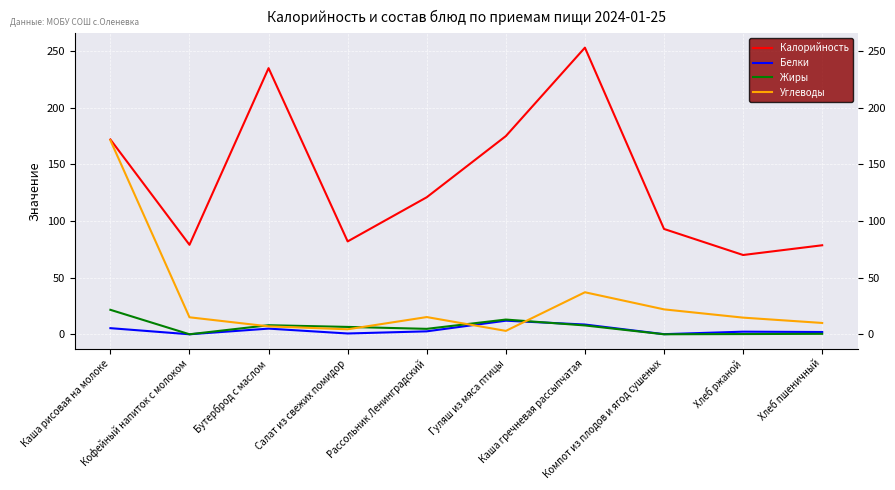

What is the greatest value displayed?

253.1